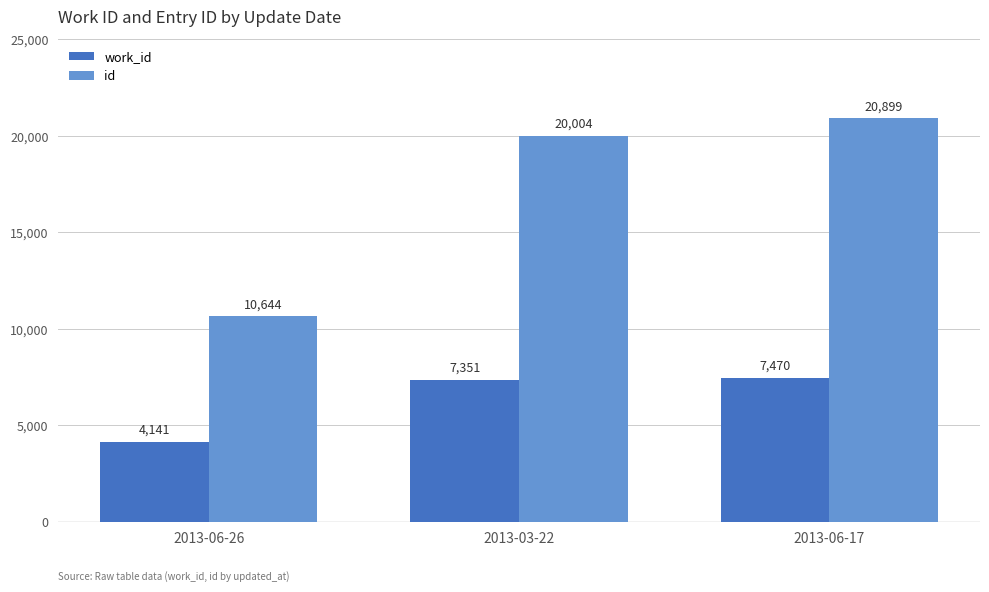

What is the lowest value of the id series?

10644